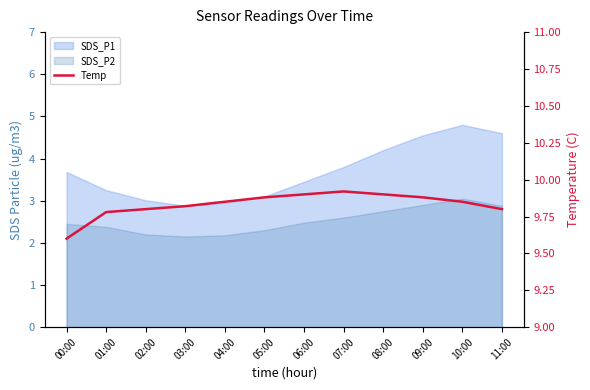

Which category has the lowest value across all series?

00:00